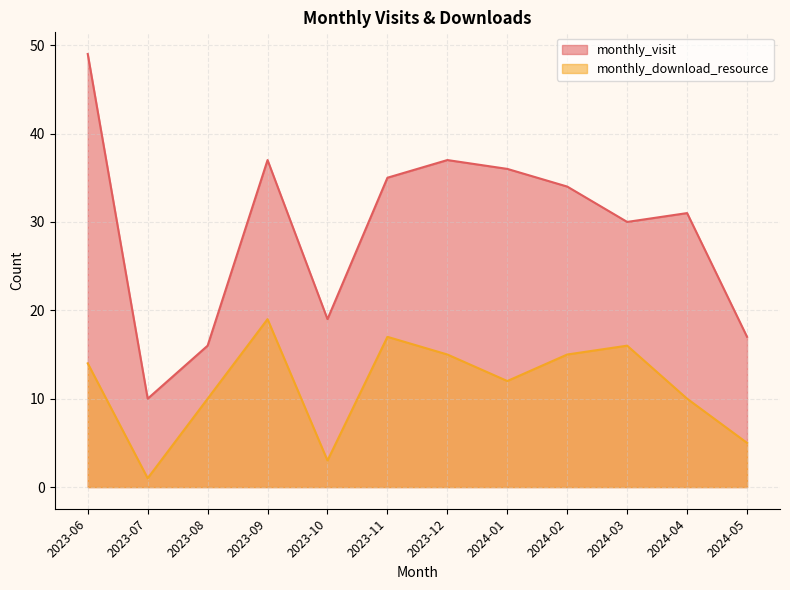

At 2024-03, list the series in order from smallest to largest.

monthly_download_resource, monthly_visit